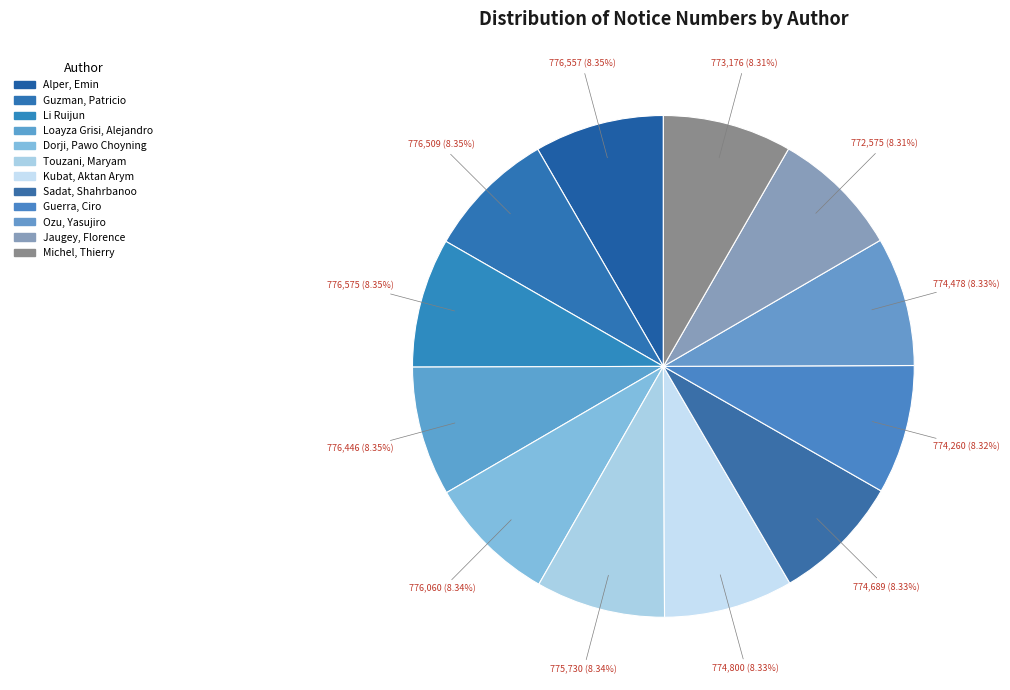

How many segments does this pie chart have?

12